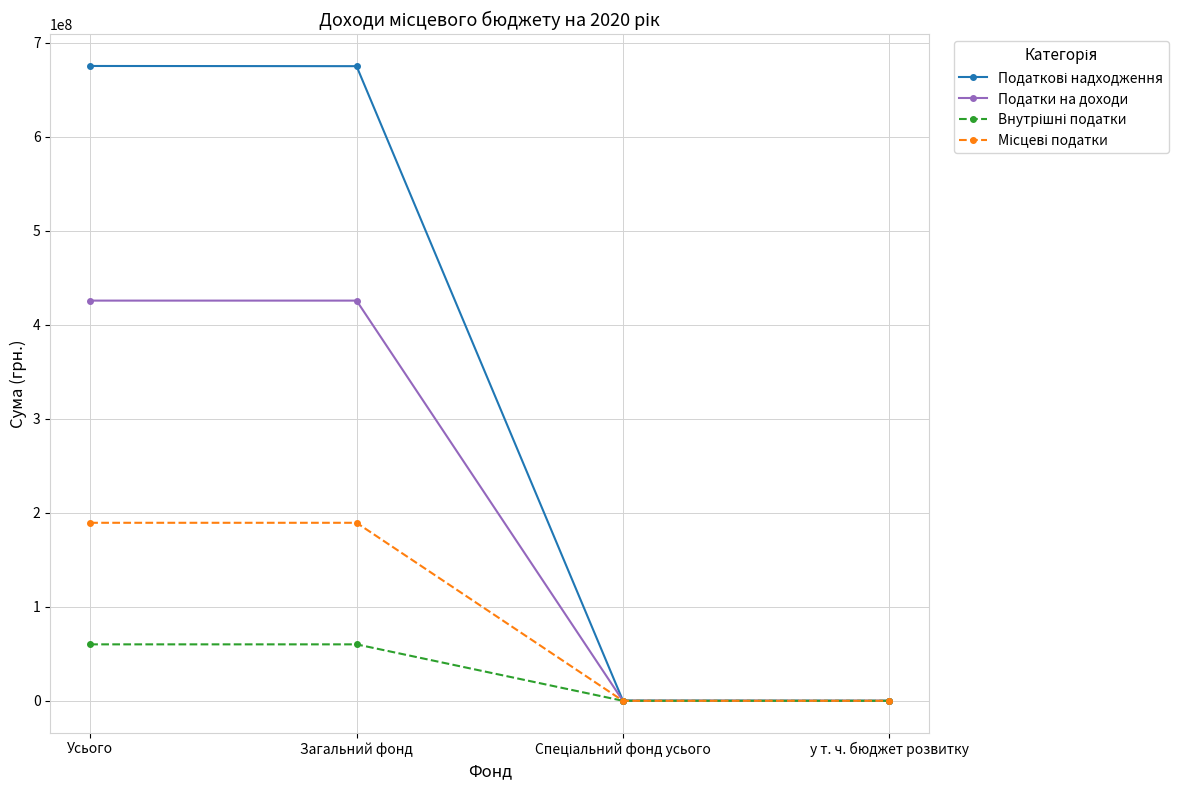

What is the spread (max minus min) of values at Усього?

615060000